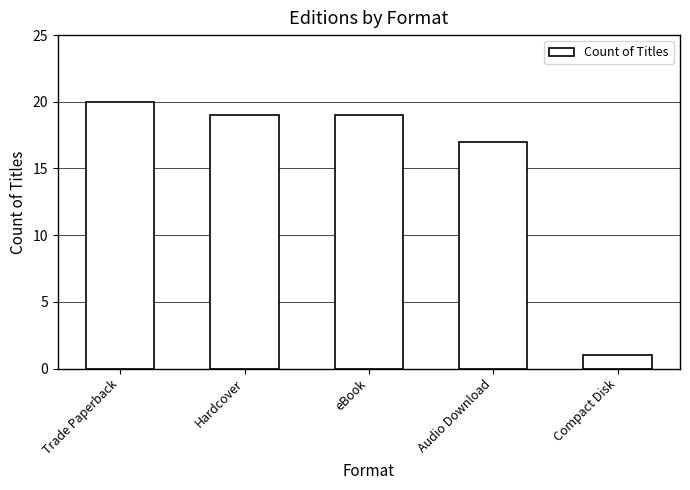

Which category has the lowest value across all series?

Compact Disk